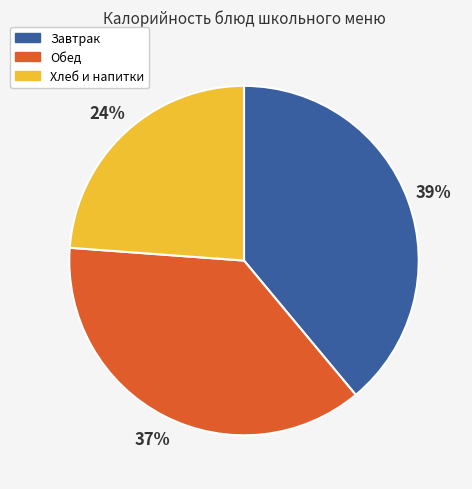

To the nearest percent, what is the difference between the largest and smallest slice percentages?

15%